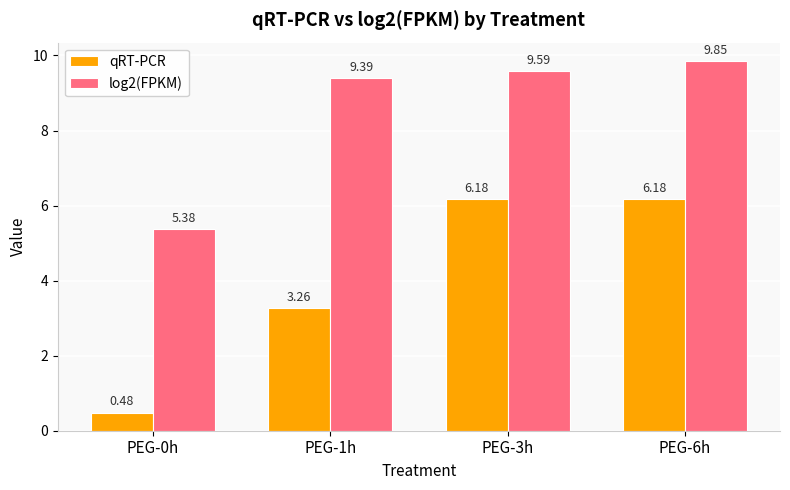

At which category is the sum across all series the highest?

PEG-6h